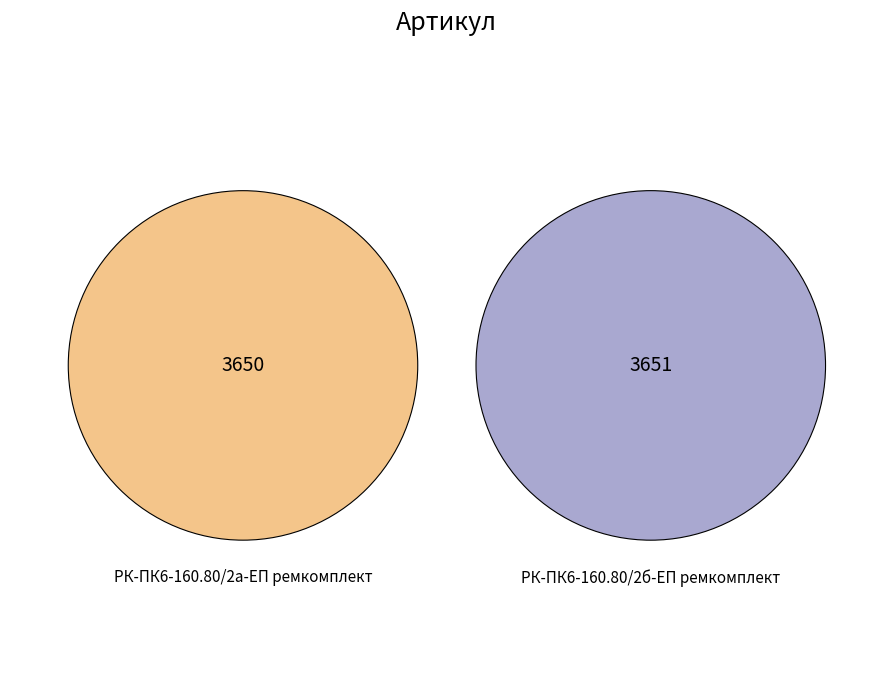

What percentage is the РК-ПК6-160.80/2б-ЕП ремкомплект slice, to the nearest percent?

50%